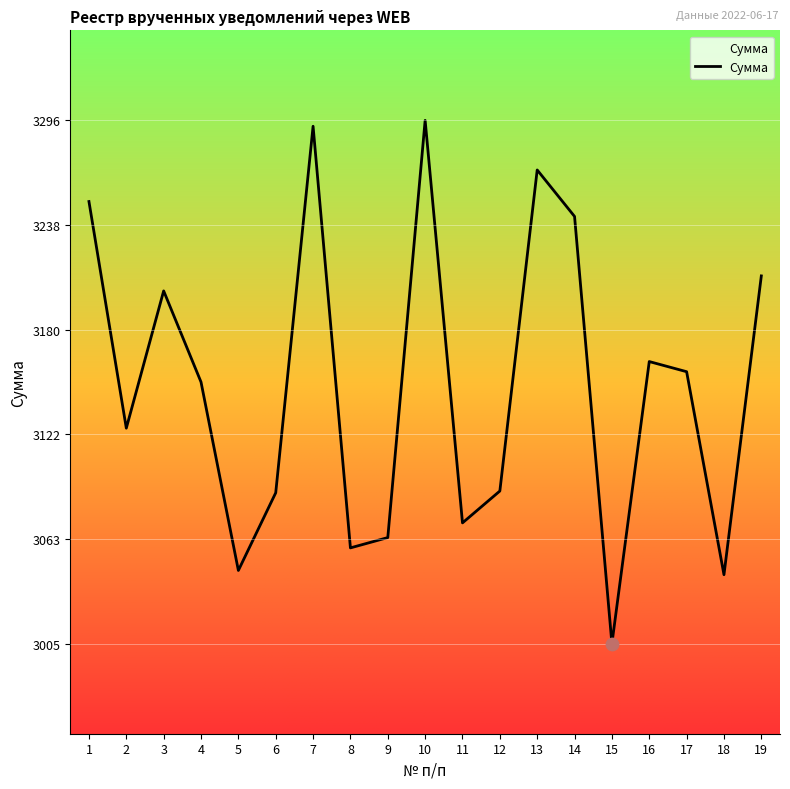

What is the ratio of the value at 7 to the value at 17?

1.0